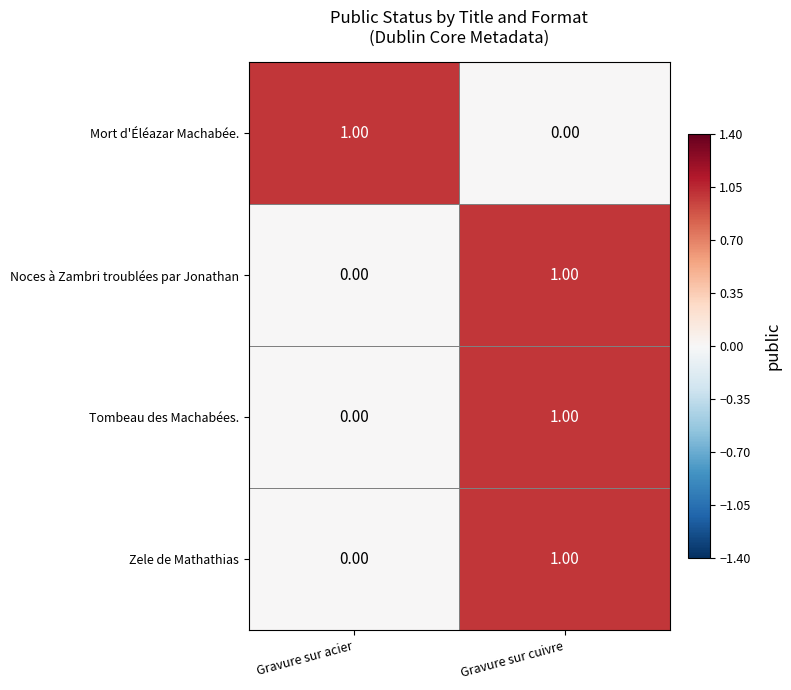

At which label is Noces à Zambri troublées par Jonathan closest to 0?

Gravure sur acier